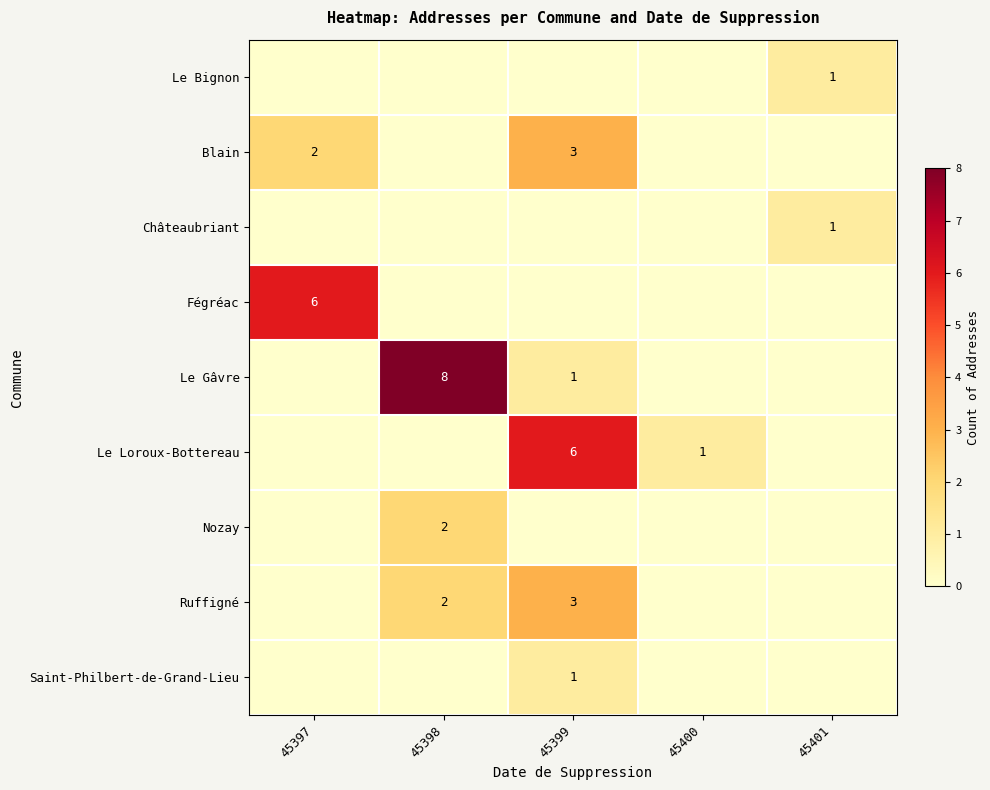

True or false: Blain has a value of 3 at 45399.

True